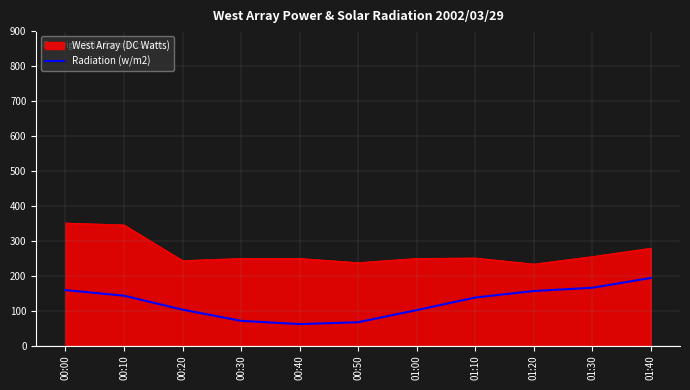

The value of Radiation (w/m2) at 00:30 is 70.7. True or false?

True